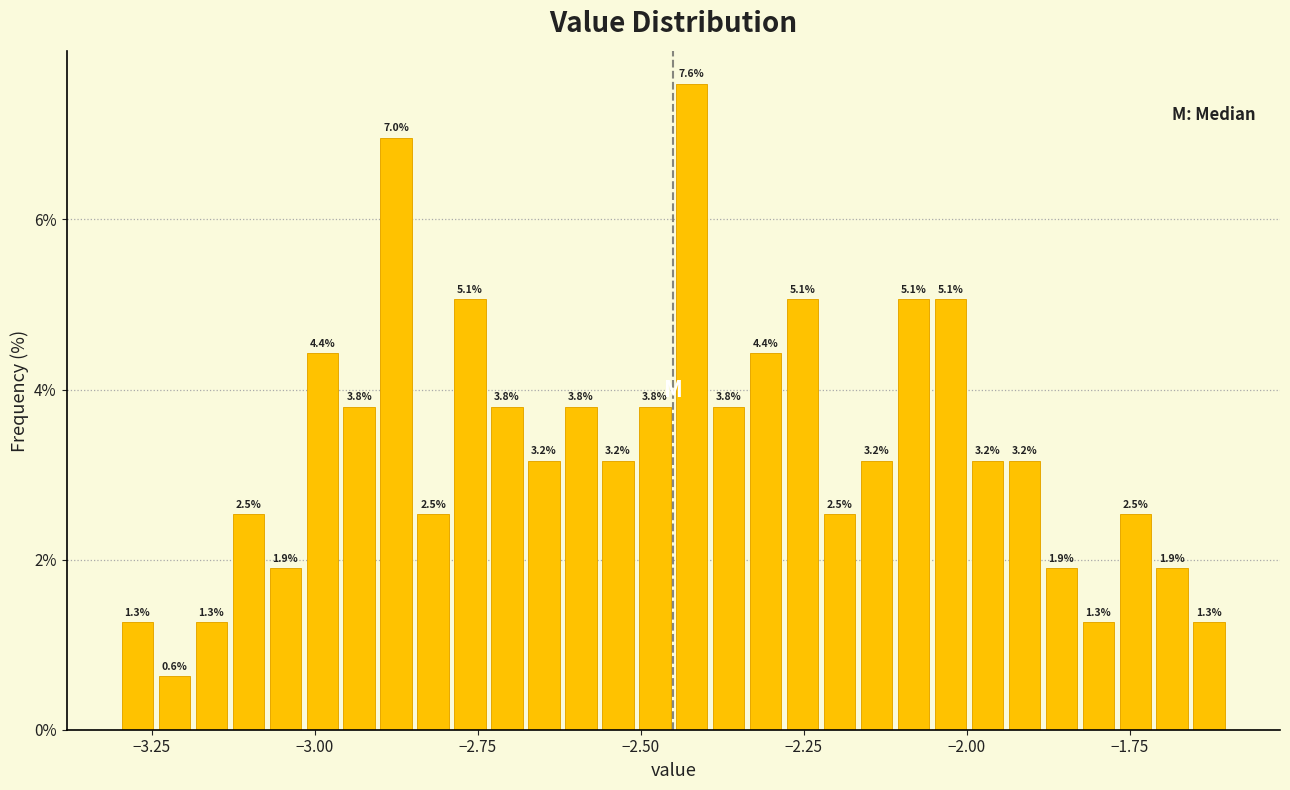

Around what value on the x-axis is the tallest bar? Give the approximate position of its centre, as read against the axis.

-2.40